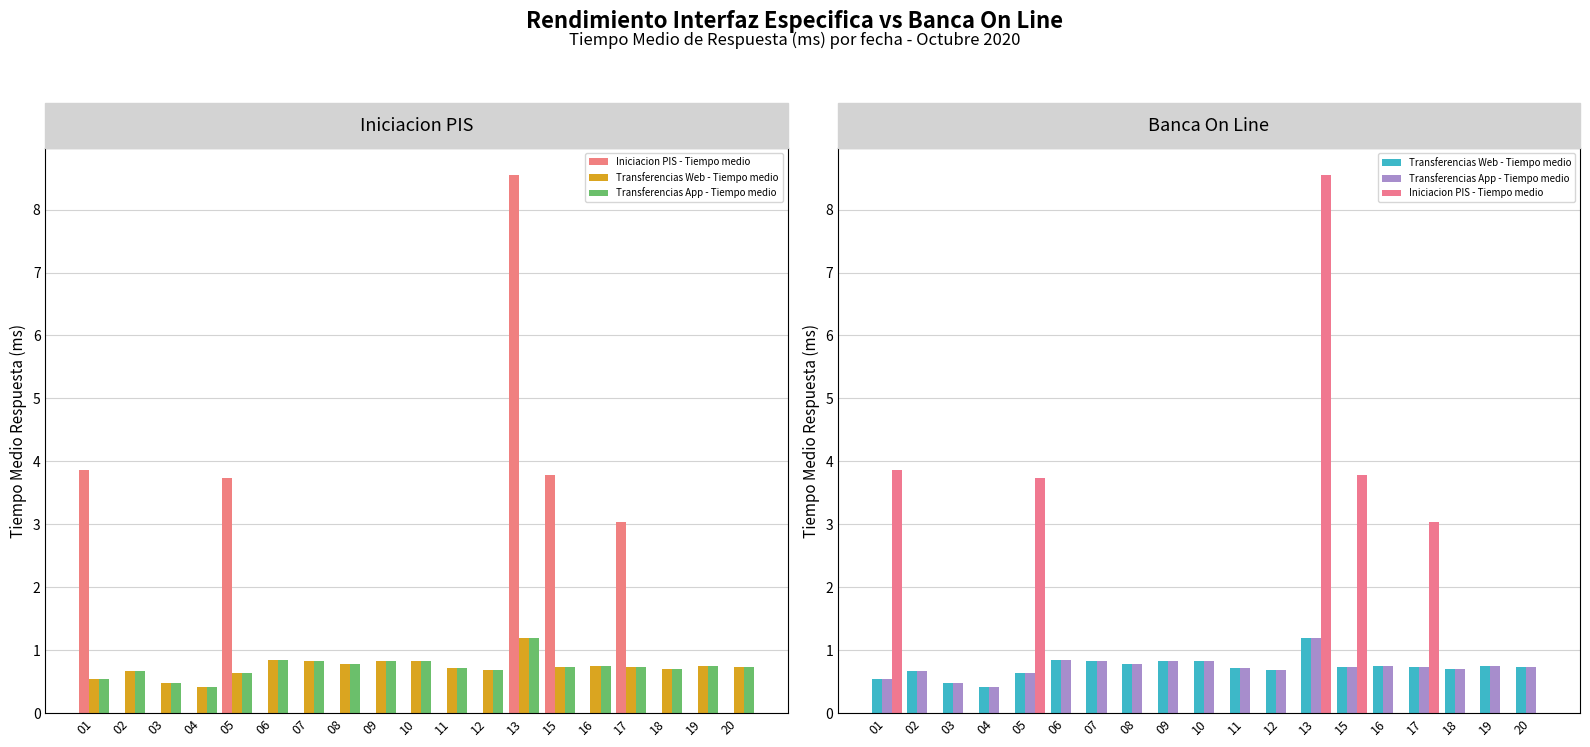

What are all the series names shown in the legend?

Iniciacion PIS - Tiempo medio, Transferencias Web - Tiempo medio, Transferencias App - Tiempo medio